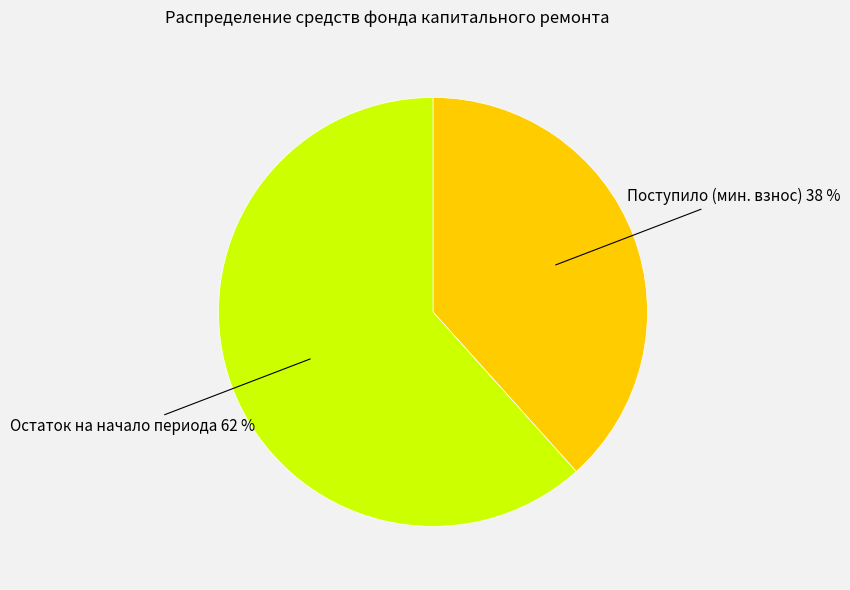

Is there a majority slice in this chart?

Yes